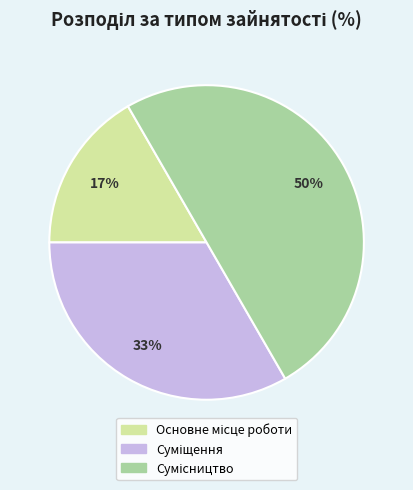

How many segments does this pie chart have?

3